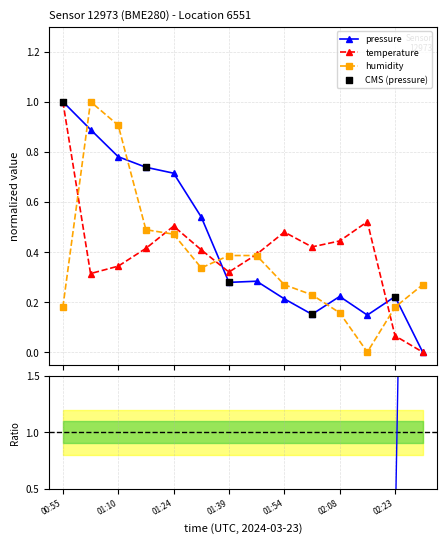

Which series has the widest spread of Y values?

pressure